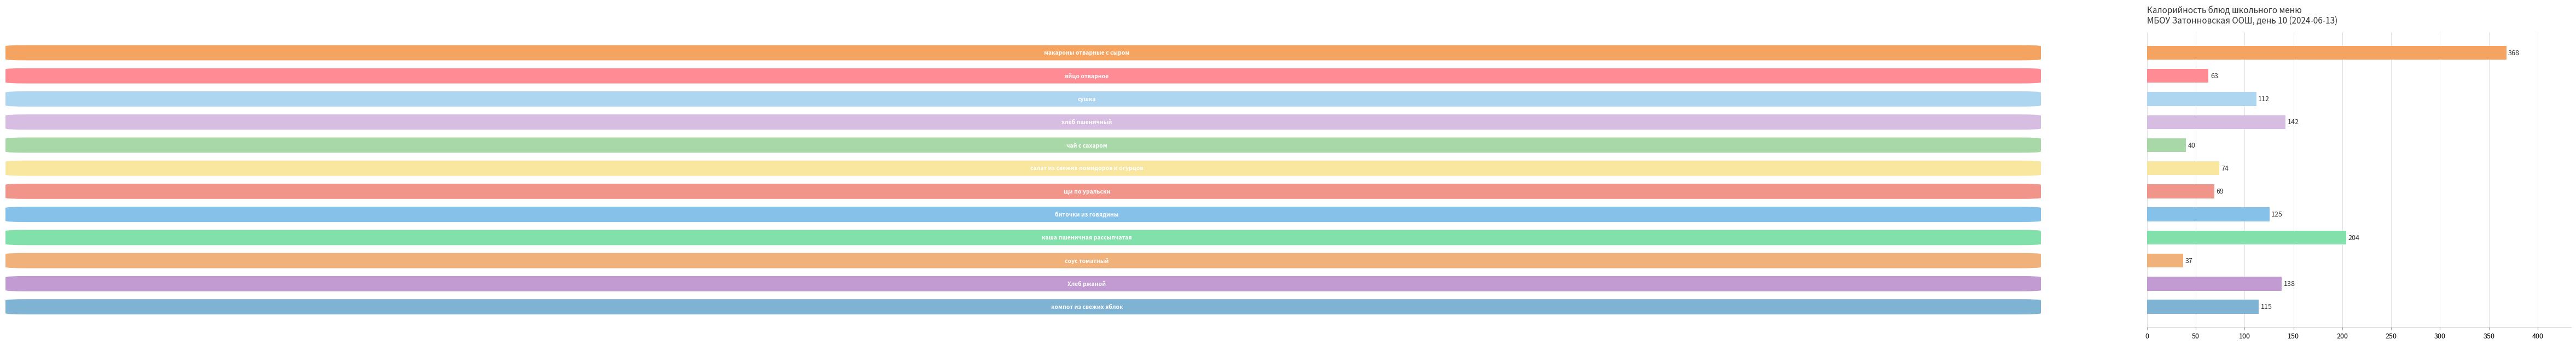

What is the value of the 3rd bar from the top?

112.0